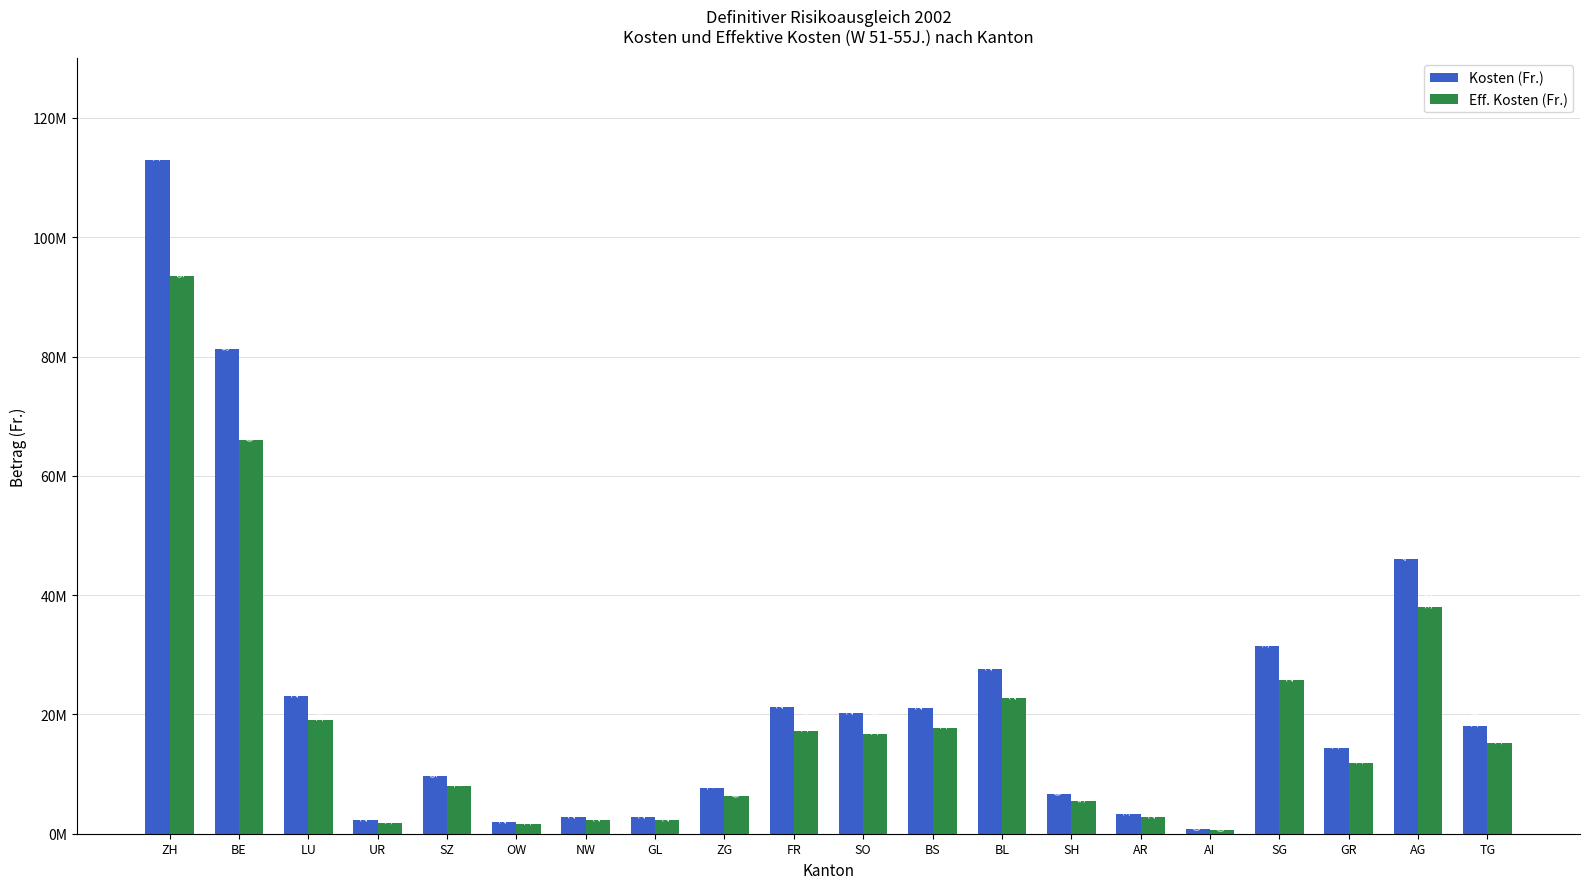

Where is Kosten (Fr.) nearest to the value 56907543?

AG